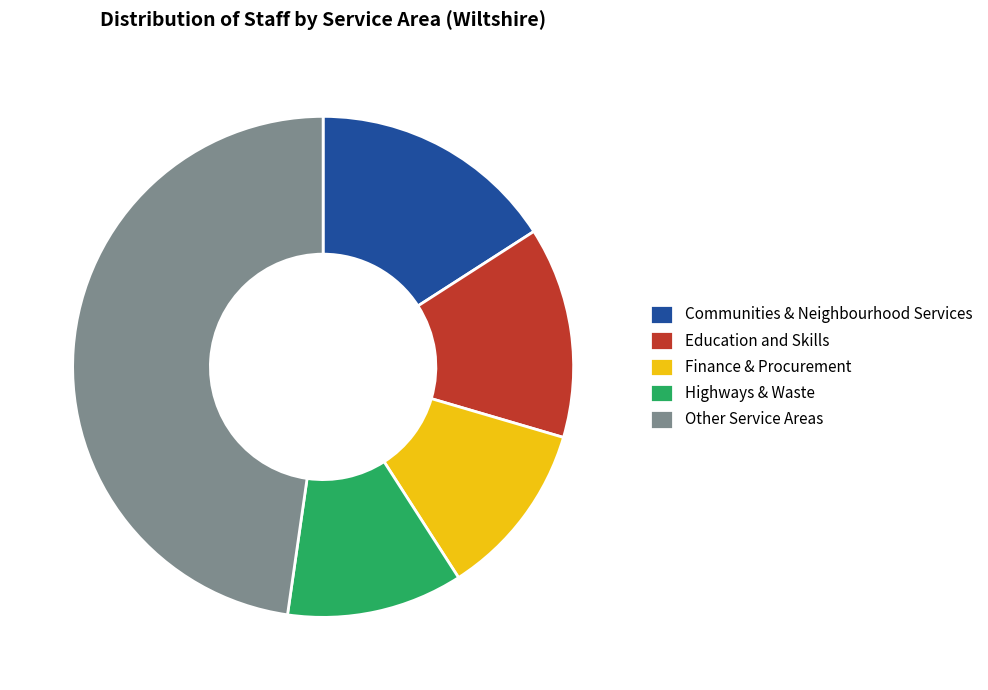

How many segments does this pie chart have?

5